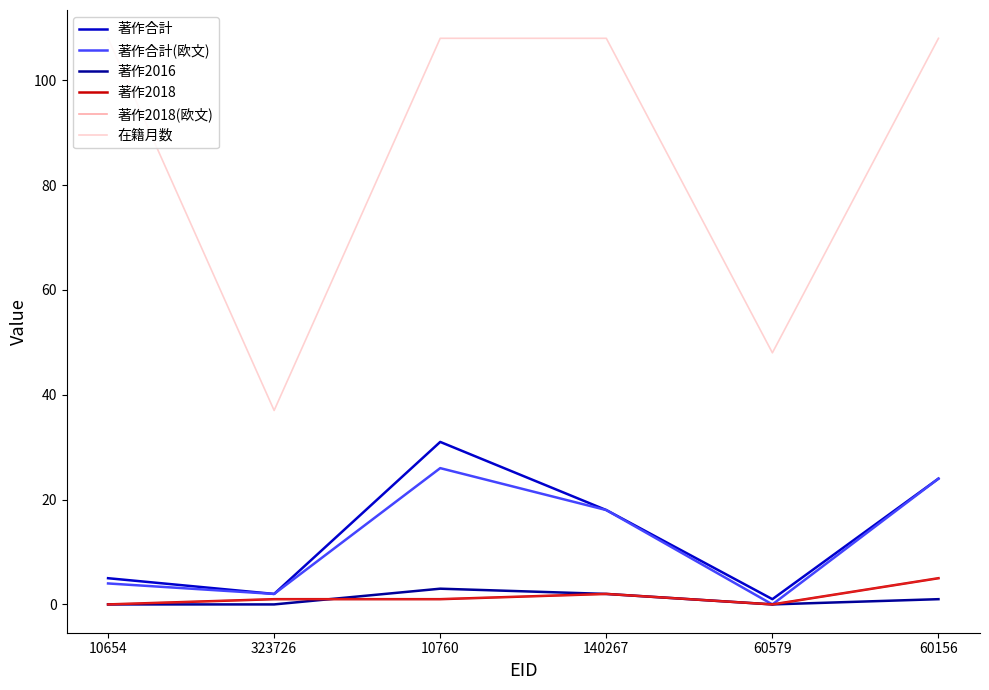

Is the value of 在籍月数 at 60156 greater than the value of 著作2016 at 323726?

Yes